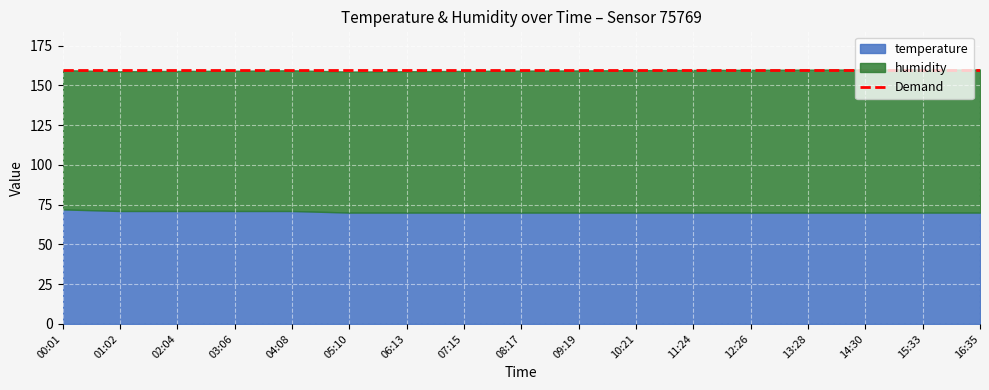

What is the minimum value for humidity?

87.6